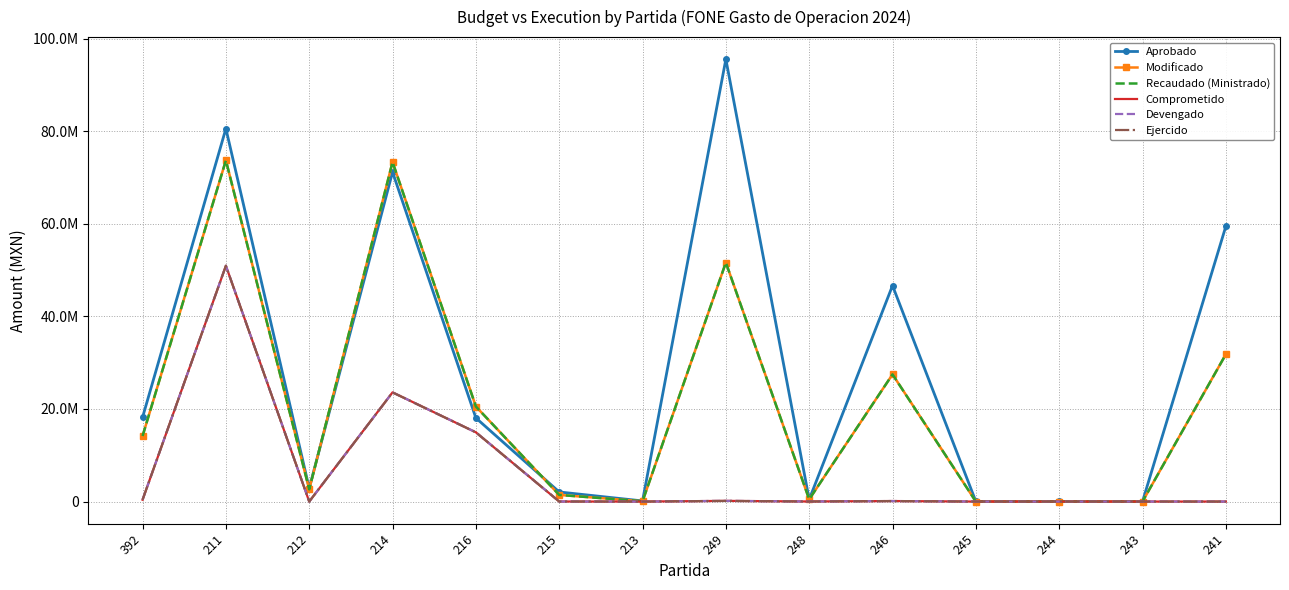

What is the maximum value shown in the chart?

95560916.0